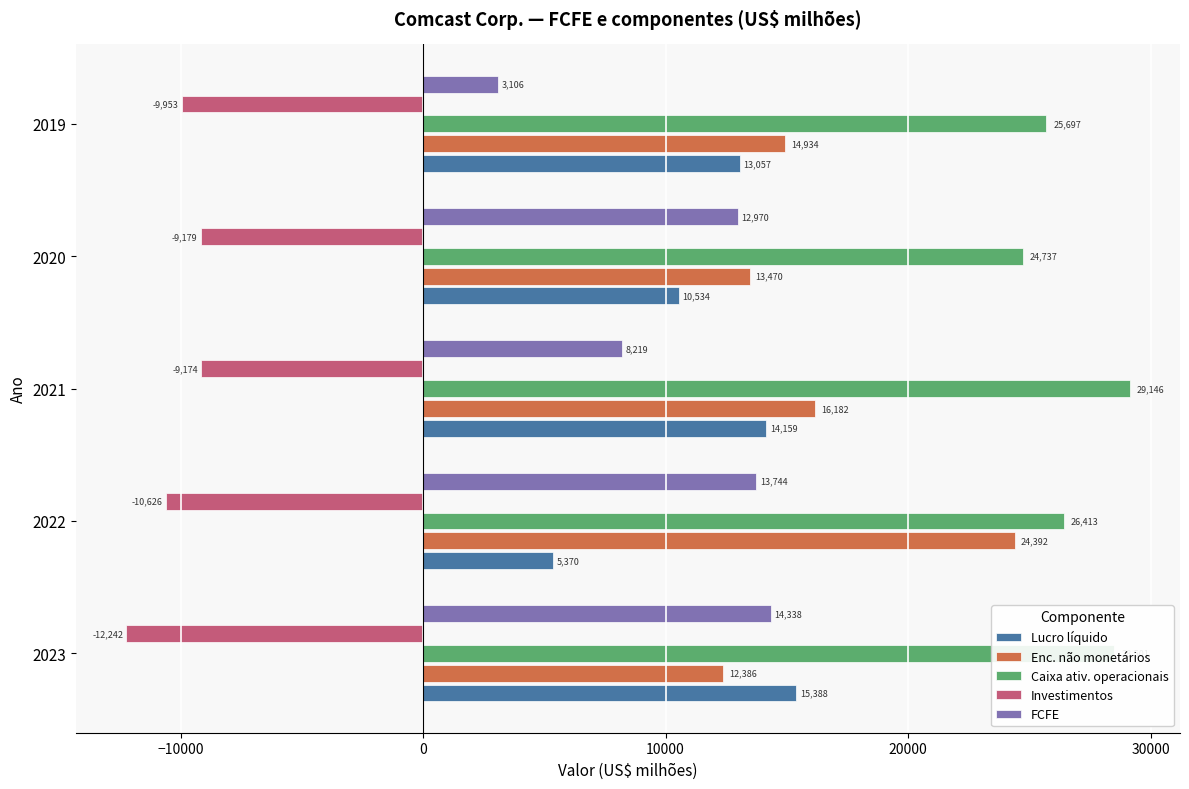

Which series has the widest spread of values?

Enc. não monetários